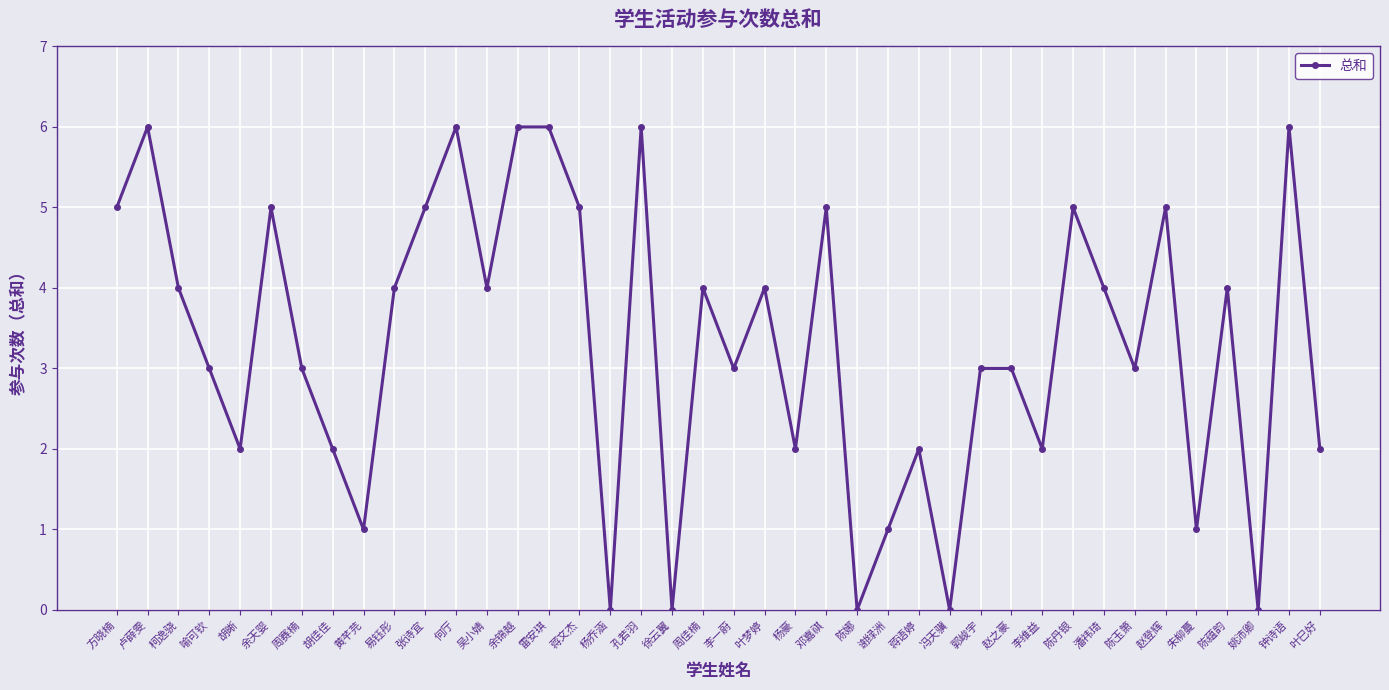

Is it true that the value at 陈丹银 is 7?

False